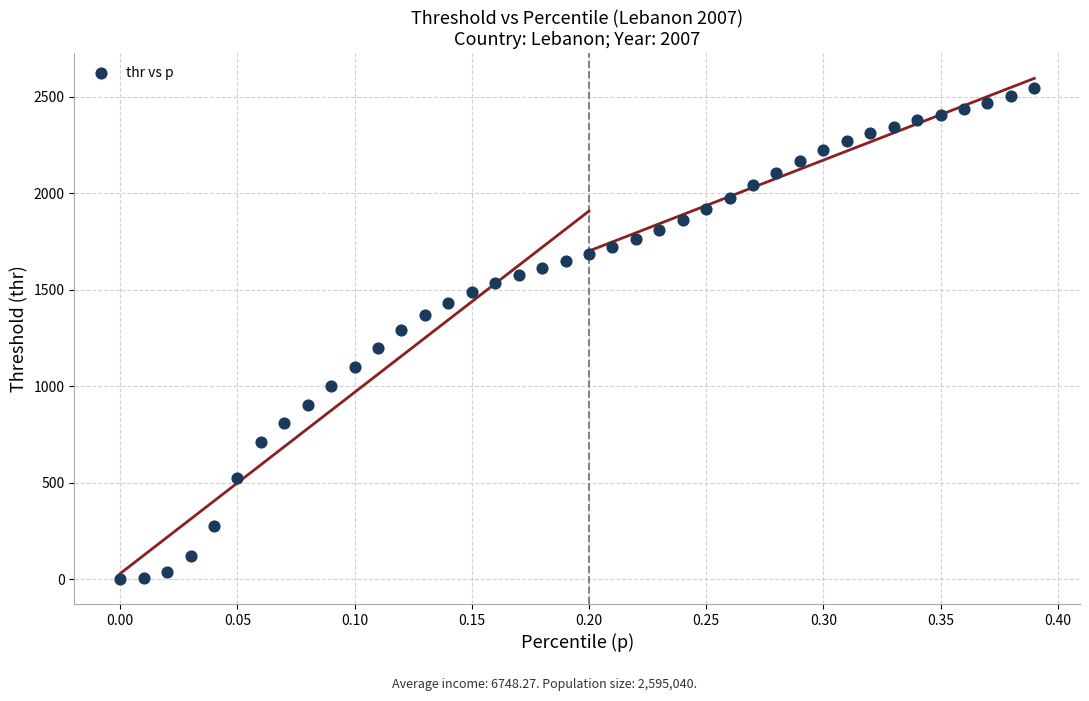

What is the range of Y values (max minus min)?

2542.7